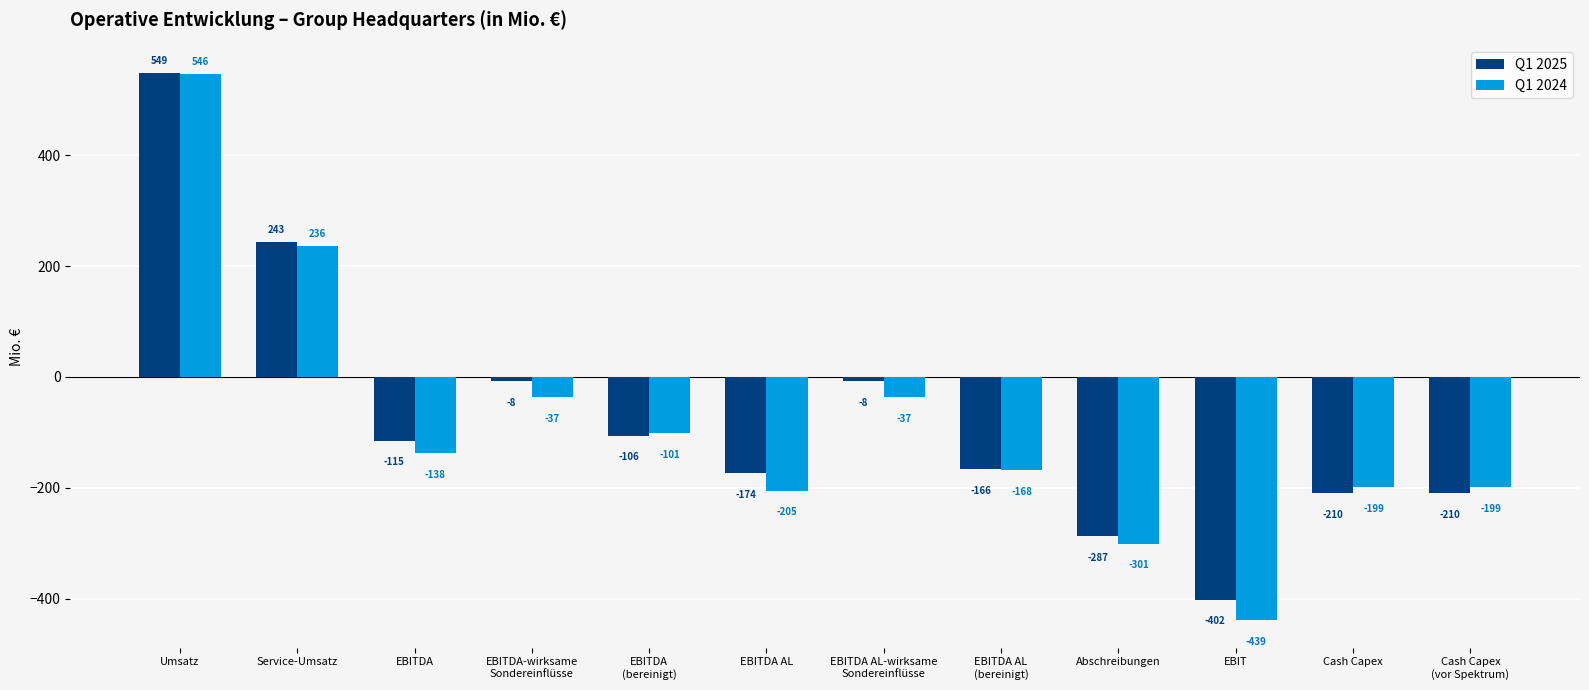

The Q1 2025 series shows -99 at Cash Capex
(vor Spektrum). True or false?

False